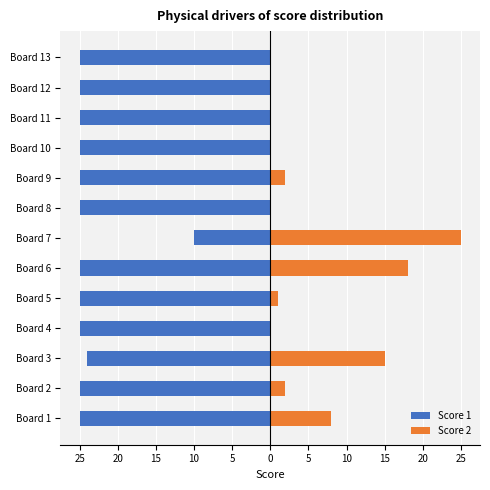

Is it true that Score 1 equals -25 at Board 8?

True